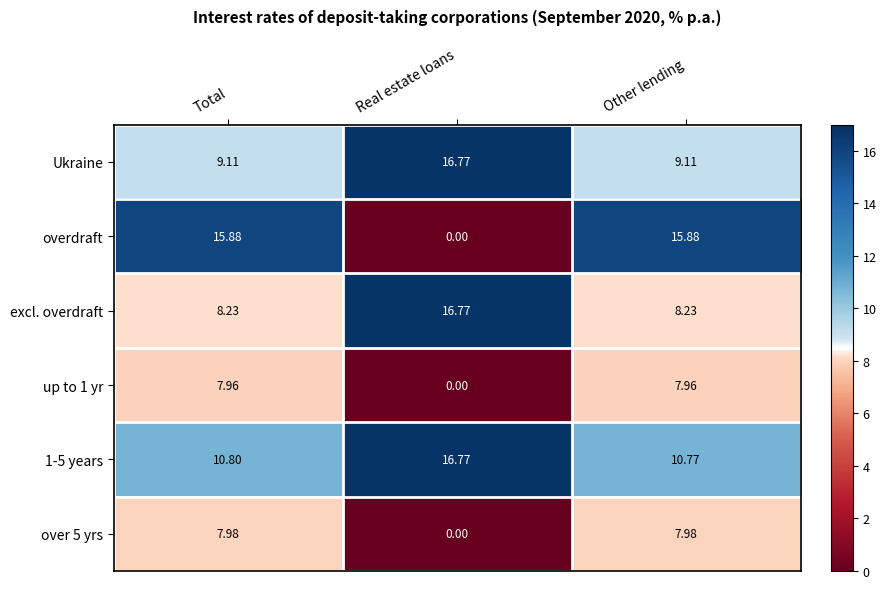

Which series has the widest spread of values?

overdraft